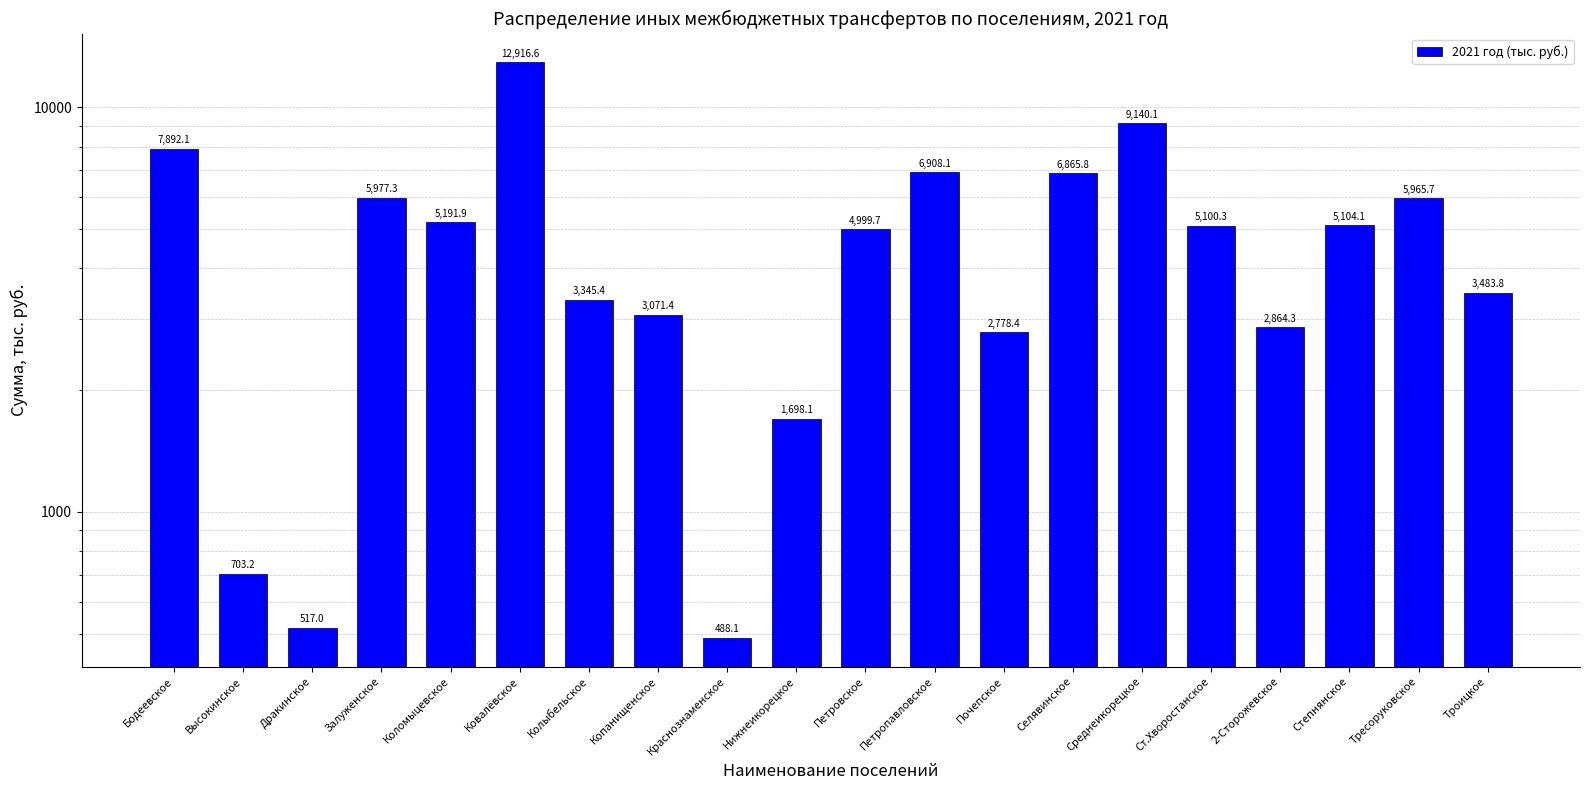

At which label does the data first exceed 5100?

Бодеевское